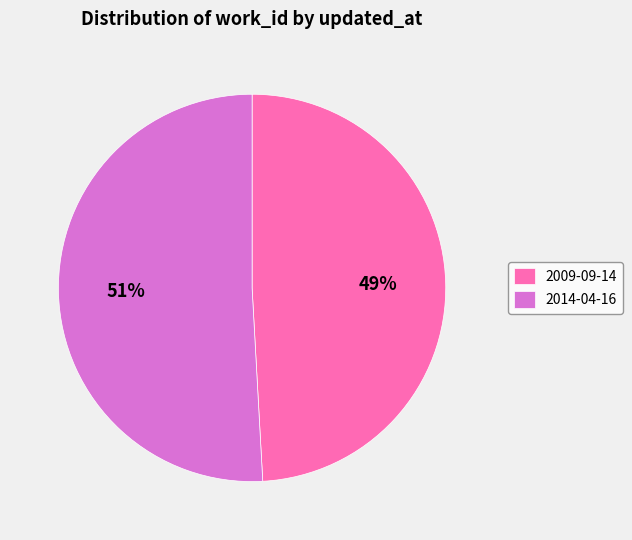

Approximately how many times larger is the value at 2009-09-14 compared to 2014-04-16?

1.0